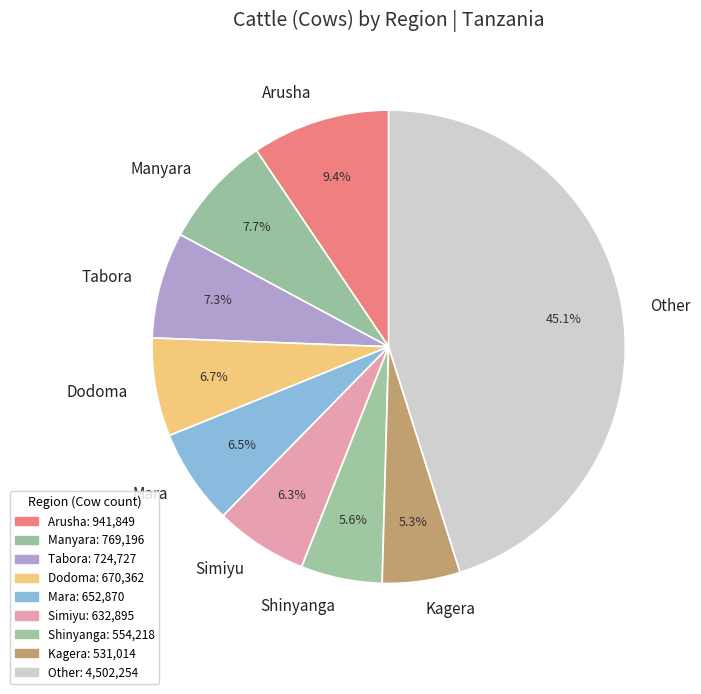

Is there any slice that represents more than half of the pie?

No